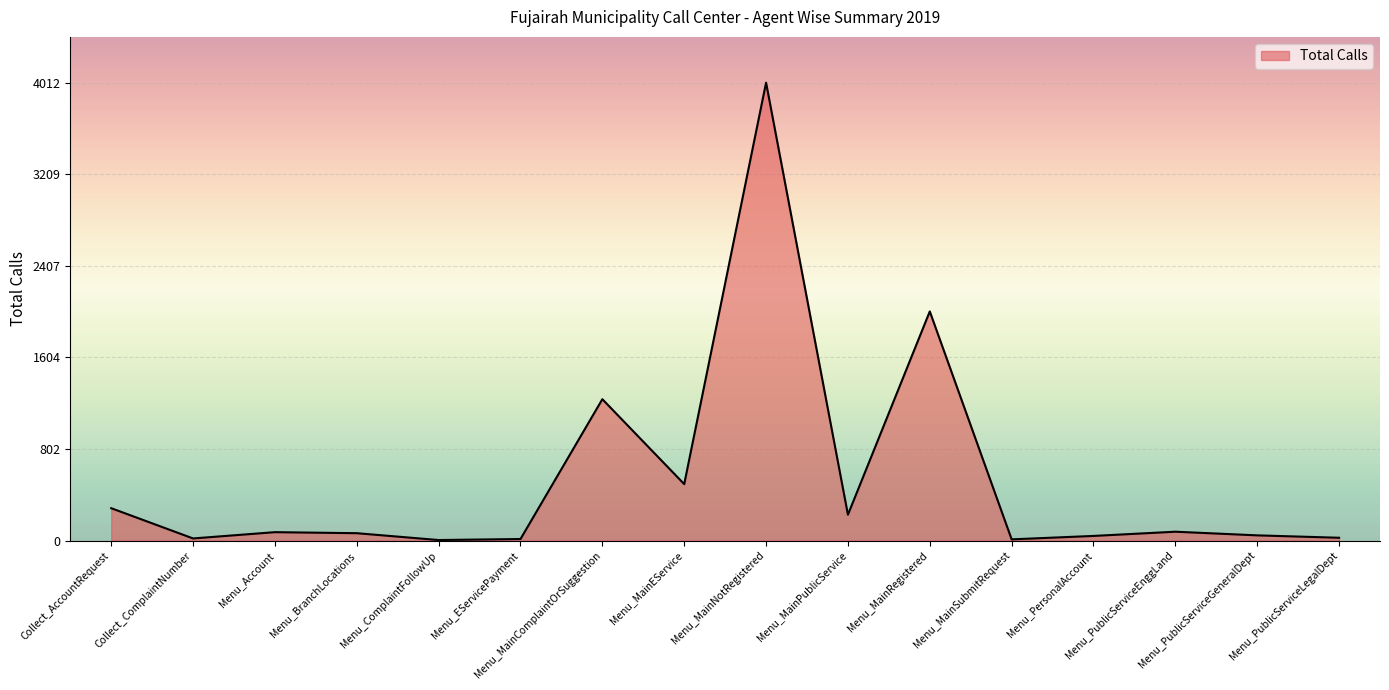

What is the sum of all values?

8643